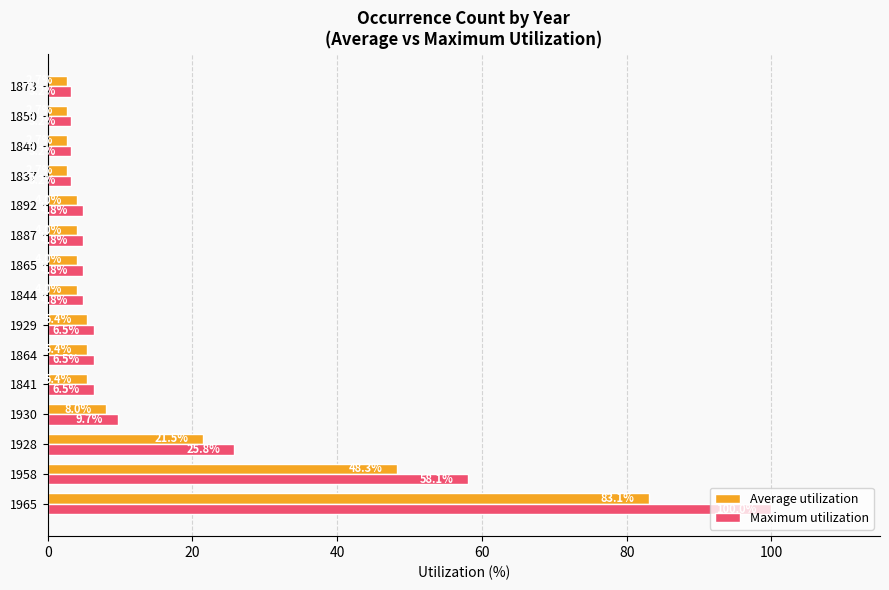

Which series has the widest spread of values?

Maximum utilization